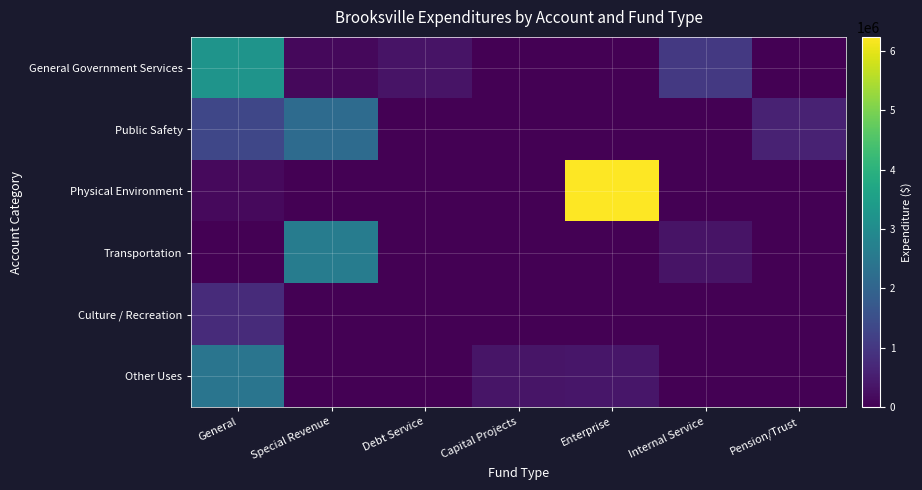

How many distinct data groups are displayed?

6